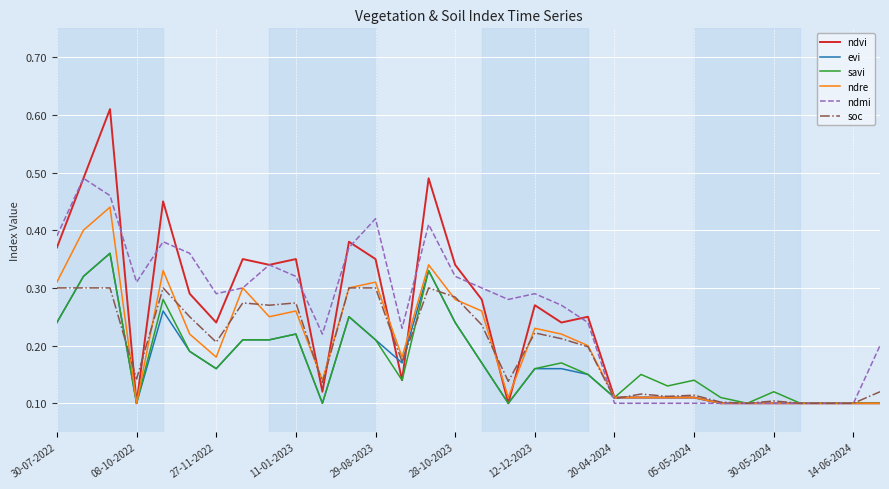

Which series has the widest spread of values?

ndvi